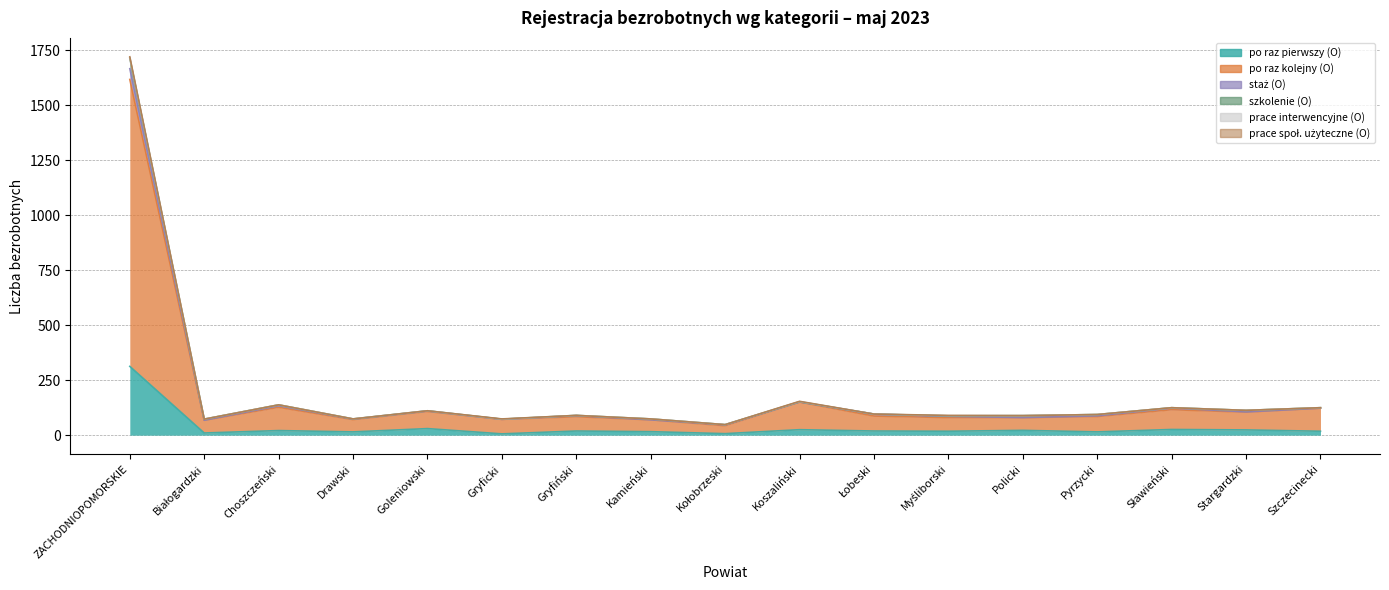

Rank the series at Szczecinecki from highest to lowest value.

po raz kolejny (O), po raz pierwszy (O), szkolenie (O), staż (O), prace interwencyjne (O), prace społ. użyteczne (O)